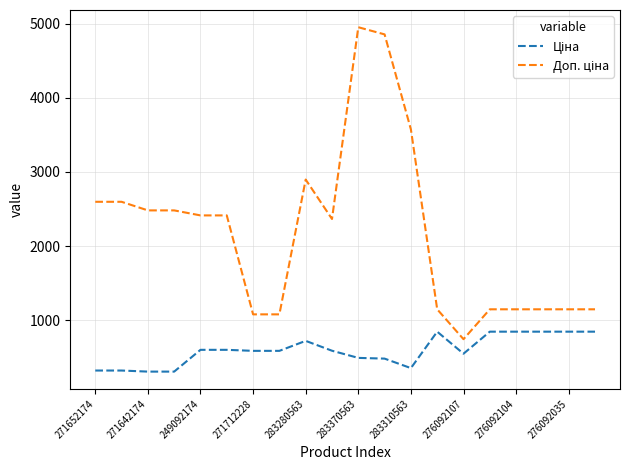

What is the smallest value displayed?

310.3